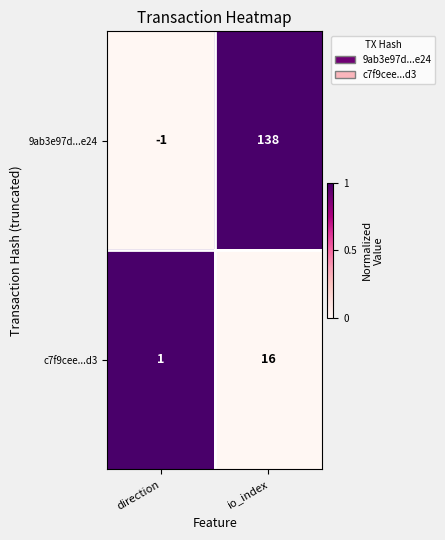

Rank the series at direction from highest to lowest value.

c7f9cee...d3, 9ab3e97d...e24